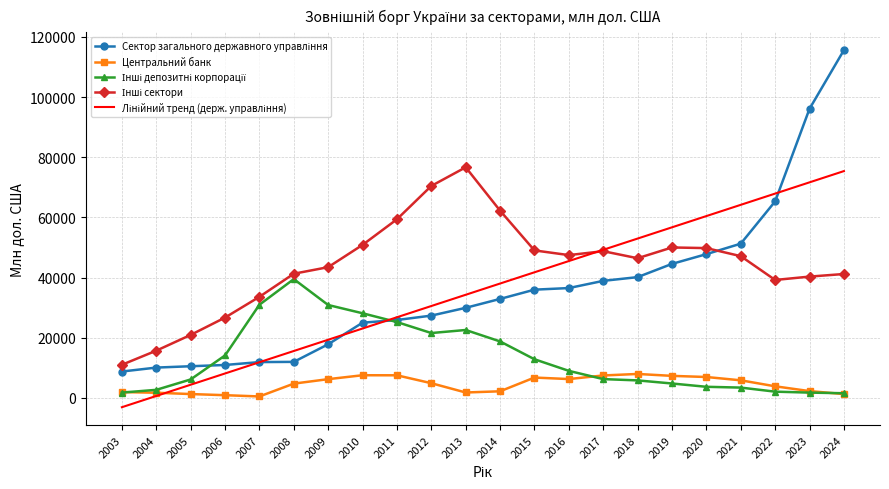

What is the maximum value shown in the chart?

115577.0